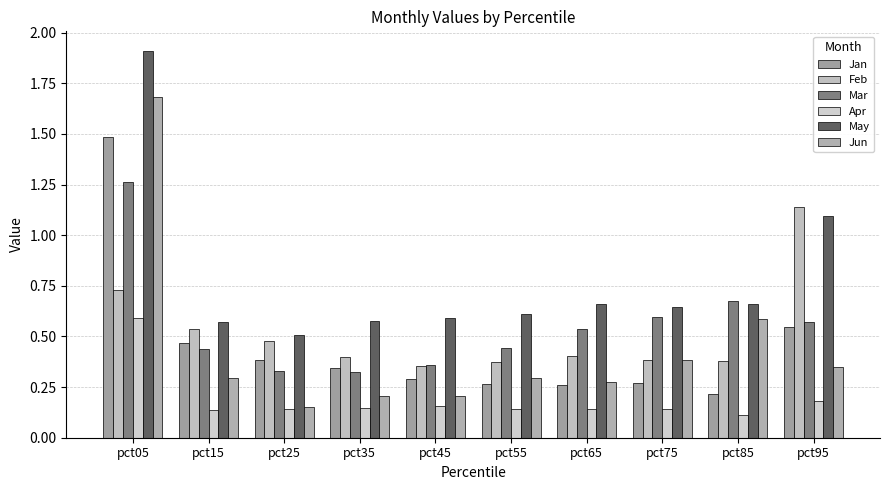

Which category has the highest value across all series?

pct05